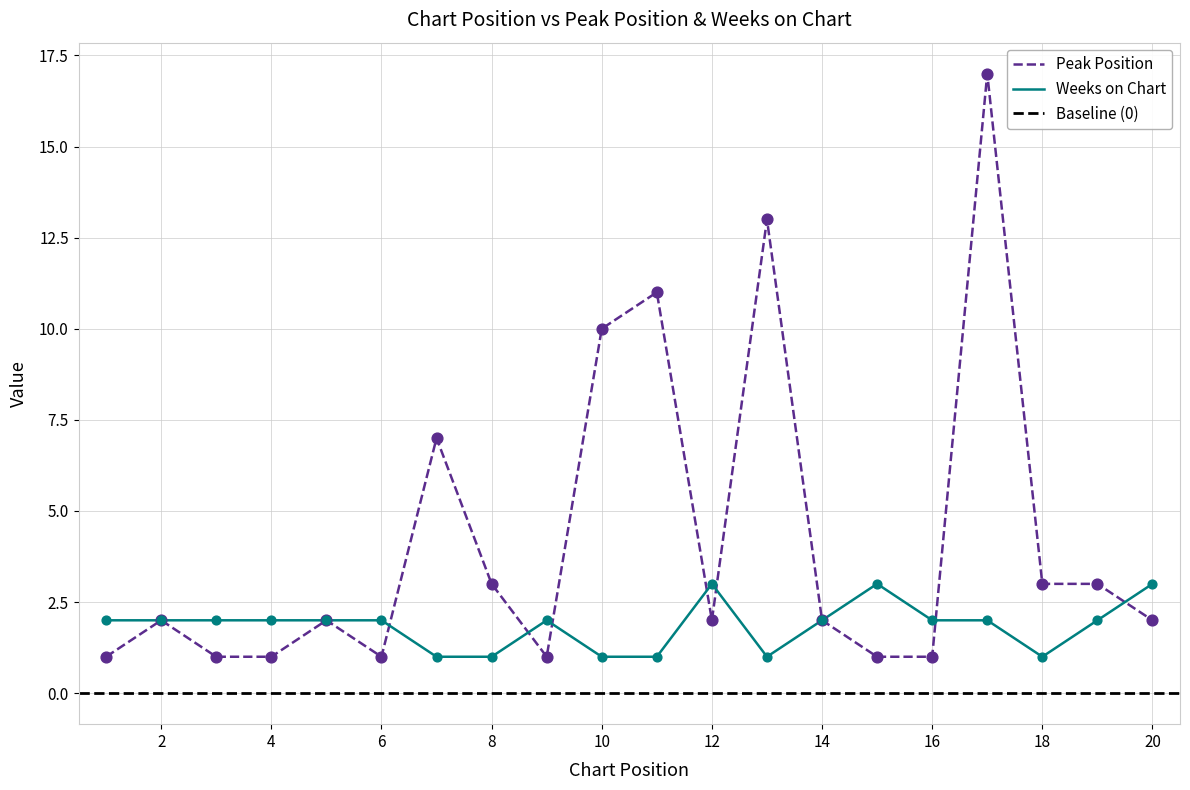

Which series reaches the minimum Y coordinate?

Peak Position